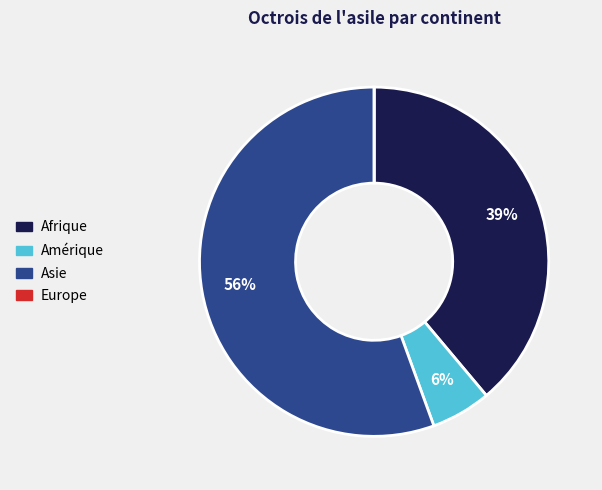

To the nearest percent, what is the difference between the Amérique and Afrique slice percentages?

33%